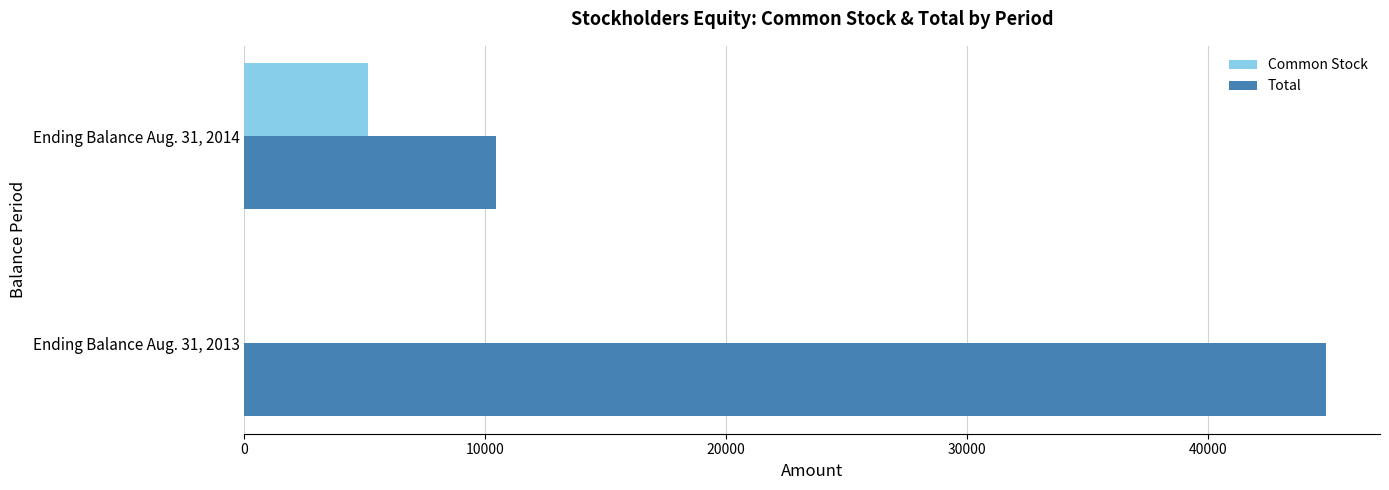

Between Ending Balance Aug. 31, 2013 and Ending Balance Aug. 31, 2014, which series saw the biggest shift?

Total